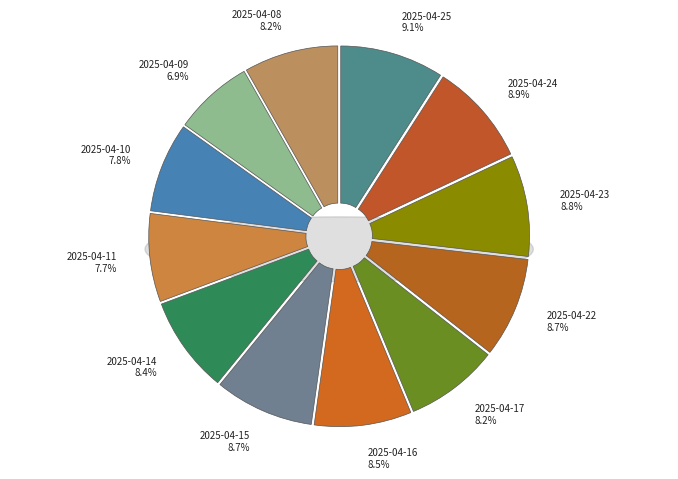

True or false: 2025-04-23 accounts for 18% of the total.

False